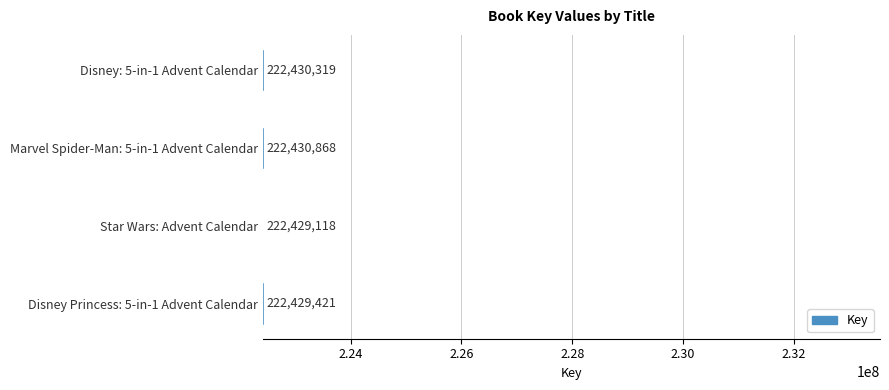

How many values are below 222430319?

2